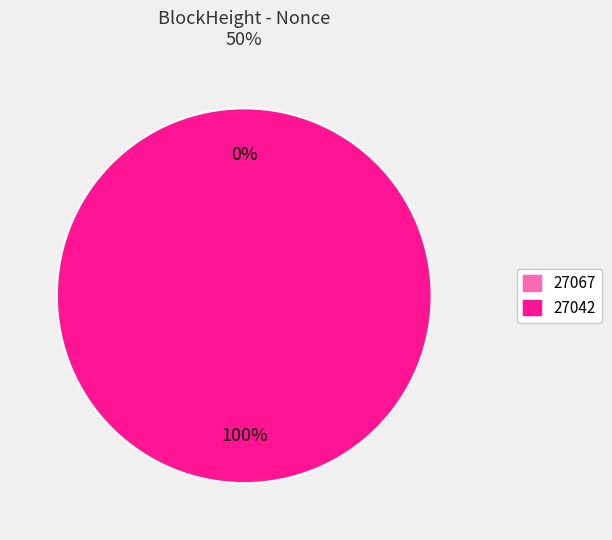

To the nearest percent, what is the average slice percentage?

50%